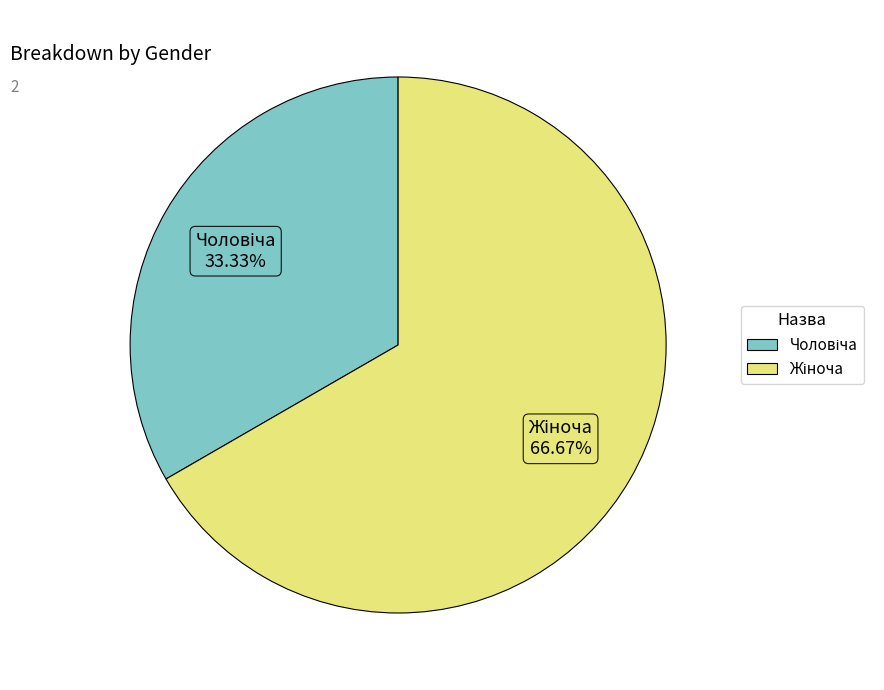

Does any single category account for the majority?

Yes